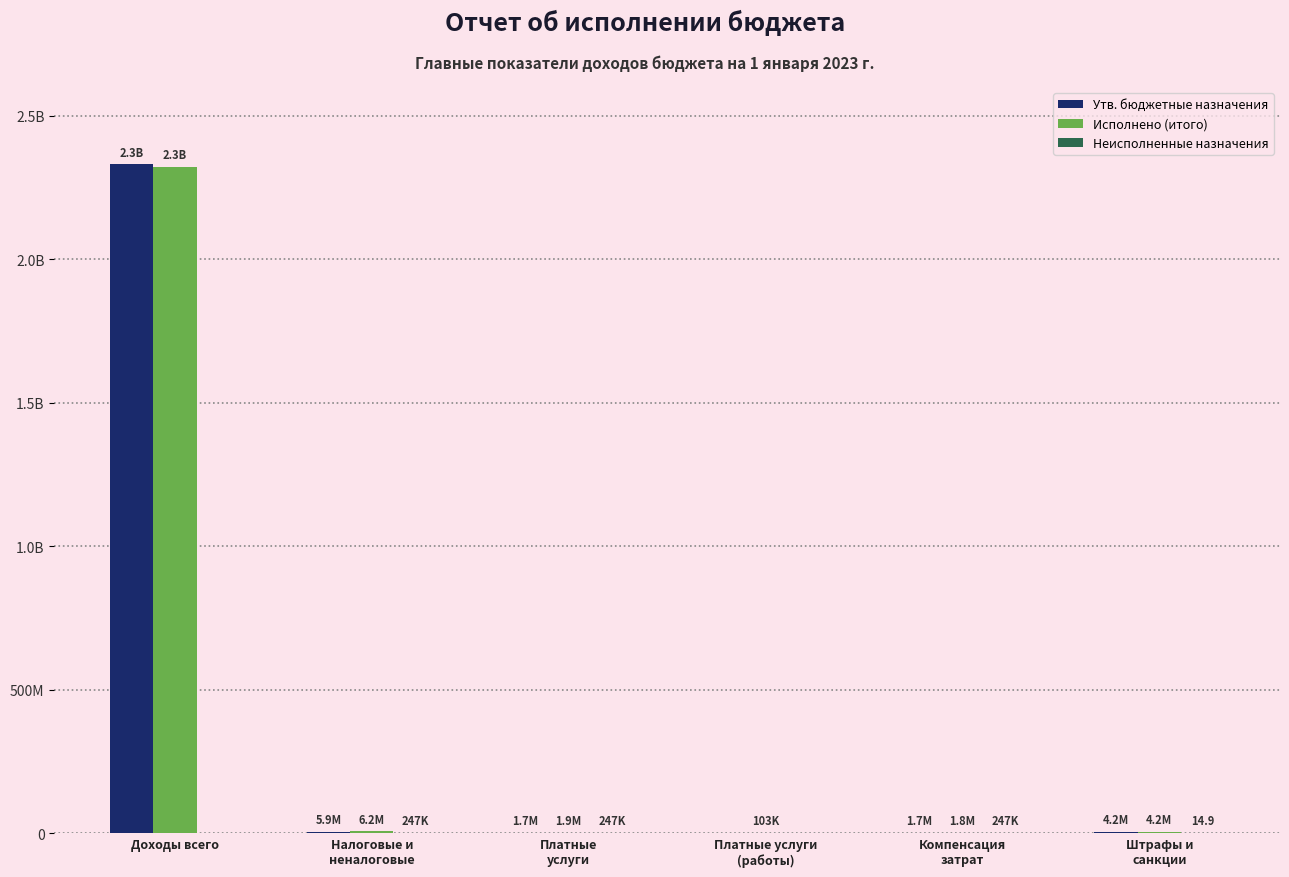

What is the label of the 3rd bar from the right?

Платные услуги
(работы)